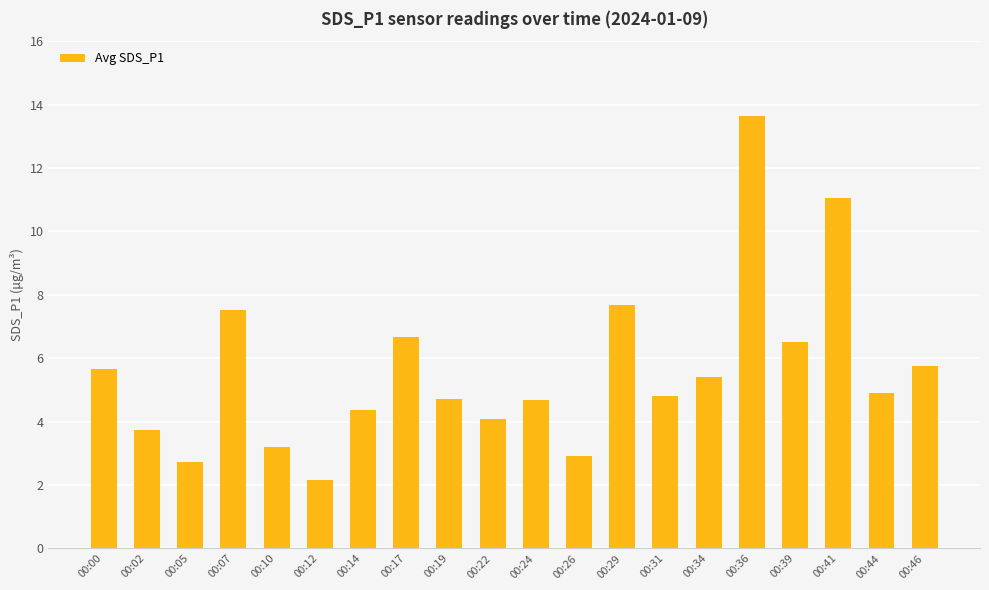

Which label corresponds to the smallest value in the chart?

00:12